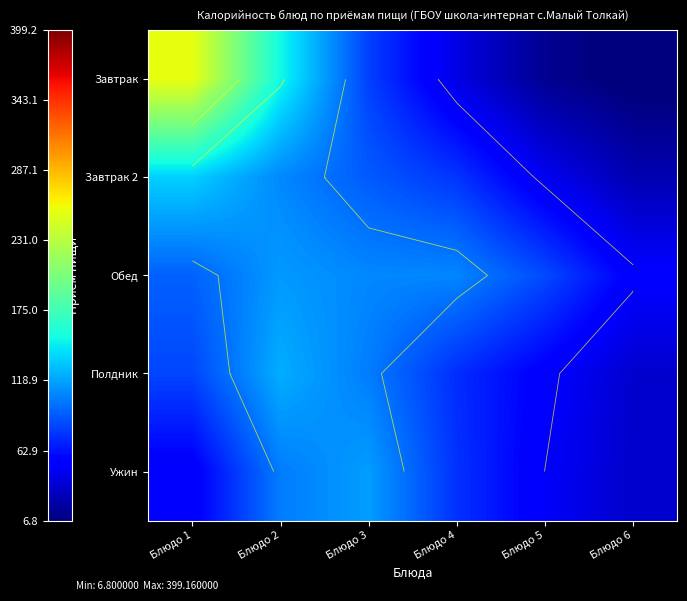

Rank the categories by Полдник value from highest to lowest.

Блюдо 2, Блюдо 3, Блюдо 1, Блюдо 4, Блюдо 5, Блюдо 6